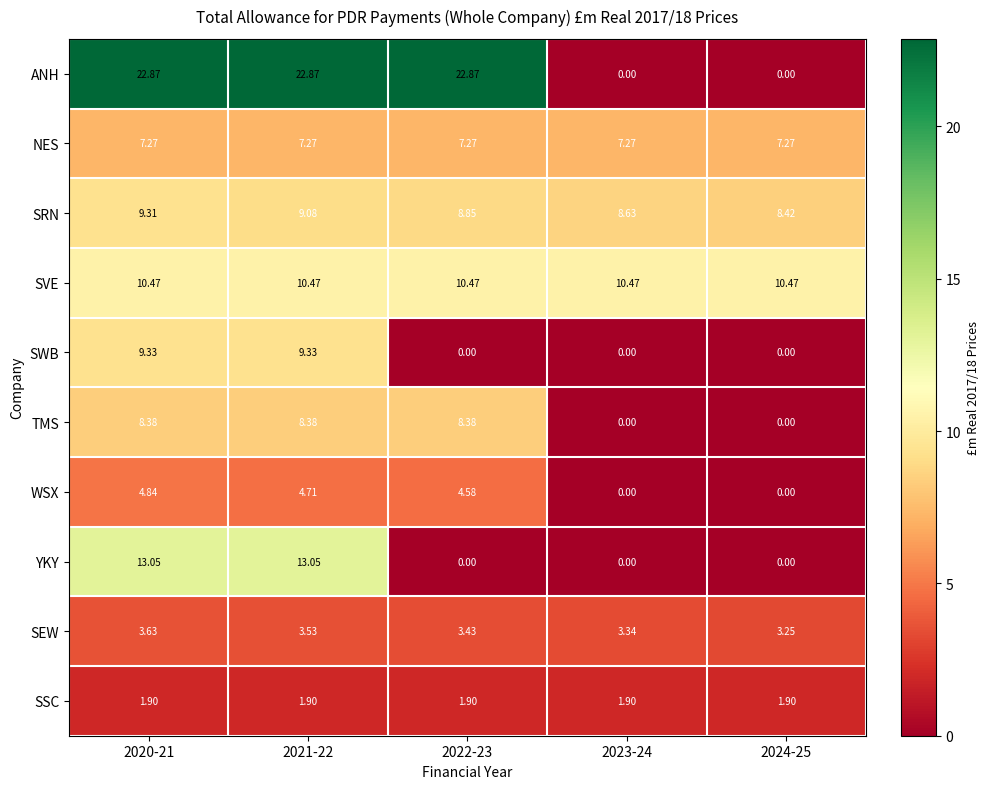

Which series has the largest range (max minus min)?

ANH